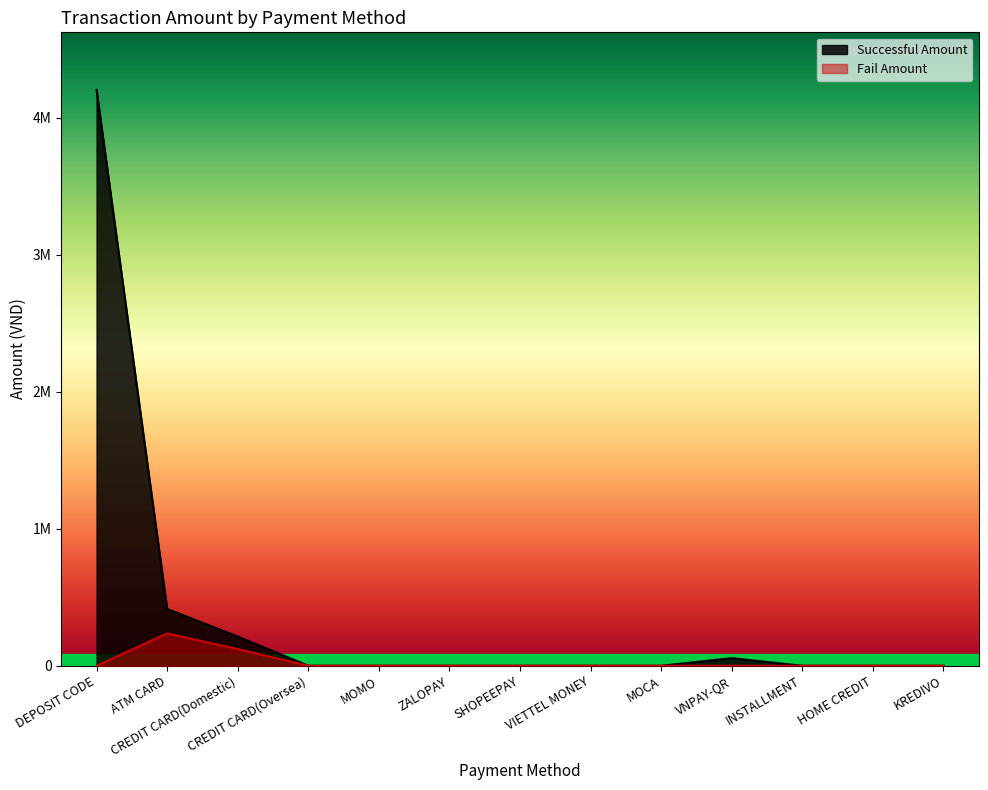

What is the difference between the second highest and minimum values in the Successful Amount series?

41470500